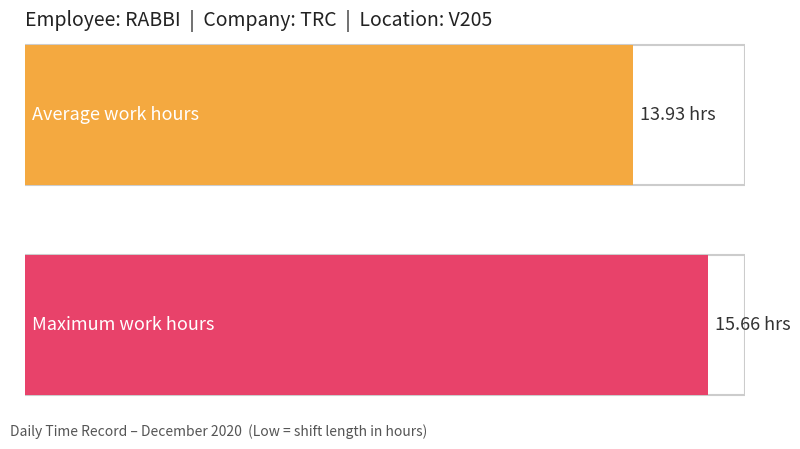

What is the maximum value shown in the chart?

15.7